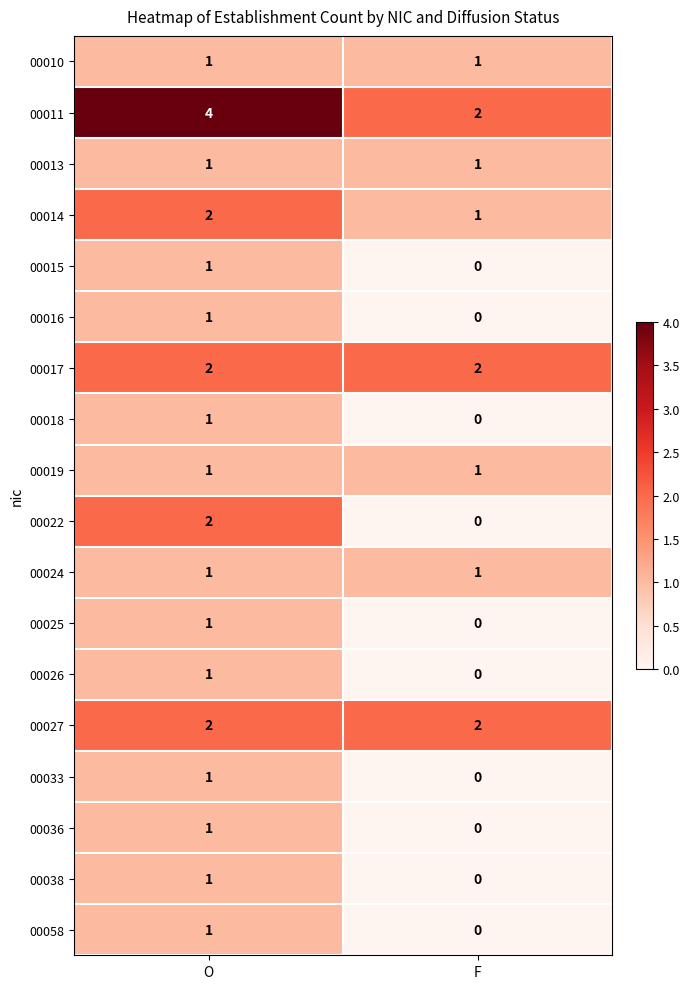

What is the difference between the highest and lowest values at O?

3